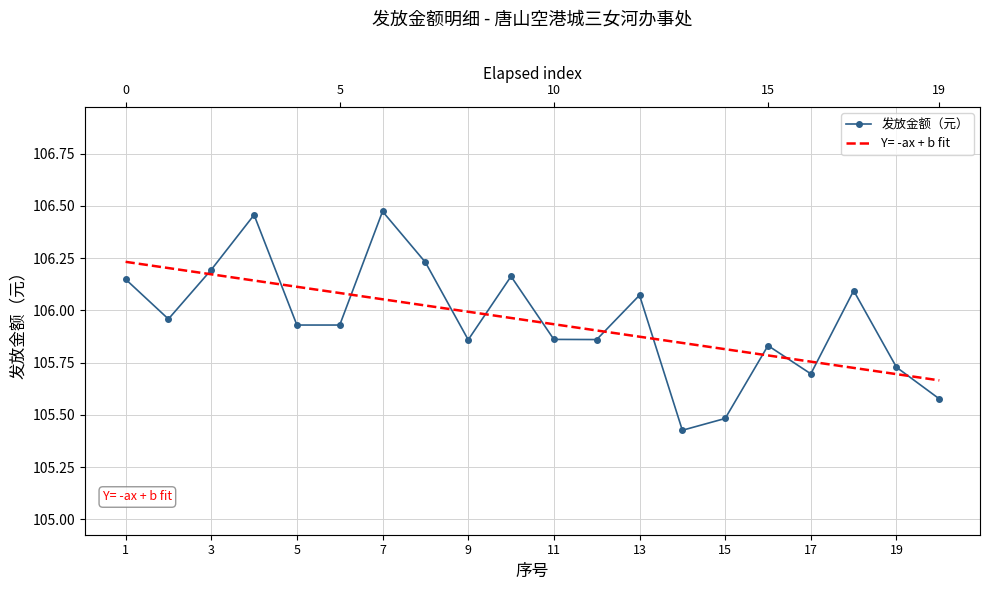

What is the difference between the maximum and second lowest values?

1.0